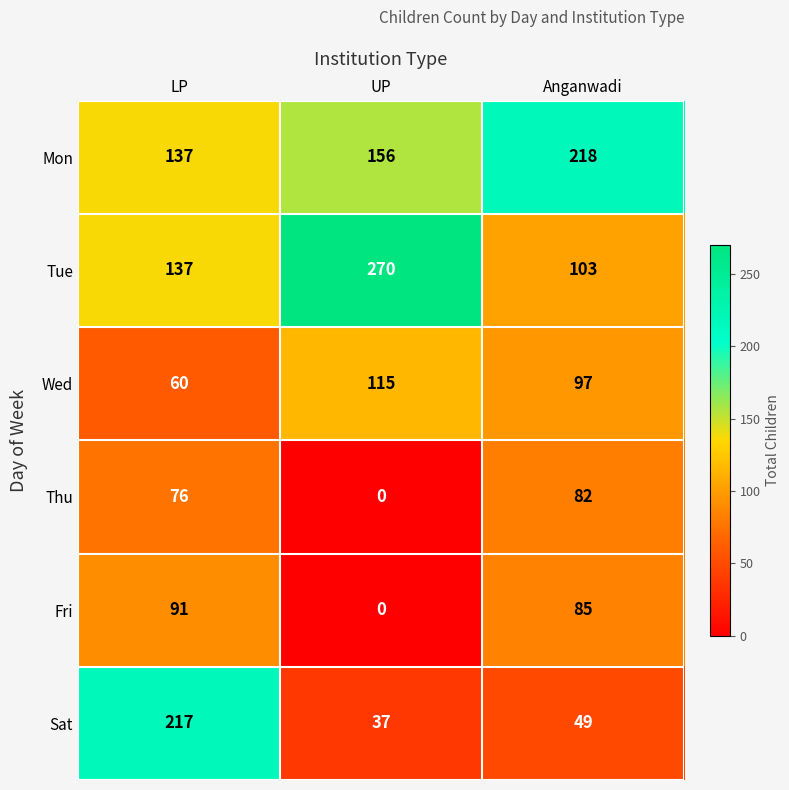

True or false: Sat has a value of 83 at LP.

False